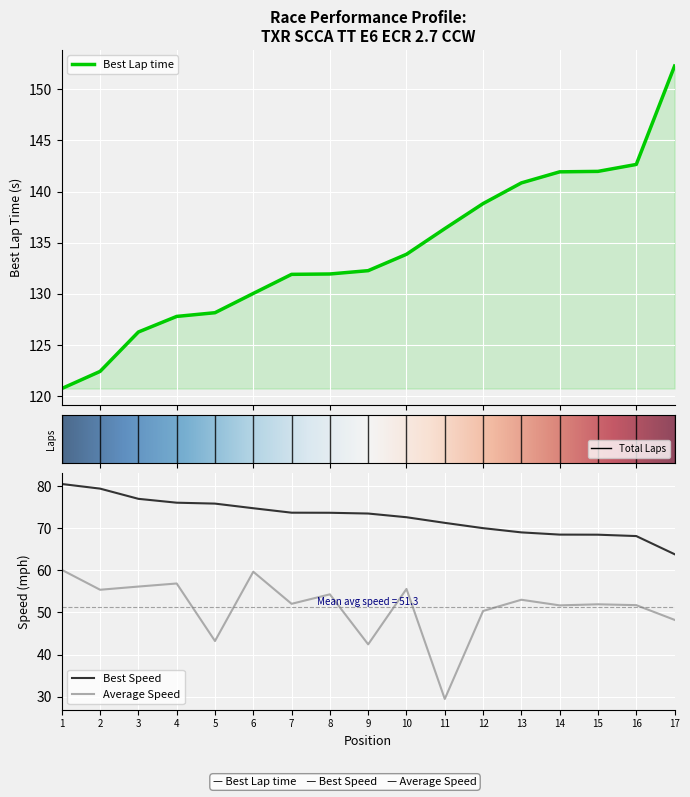

What is the value of the Best Lap time point at the 10th from the left?

133.9